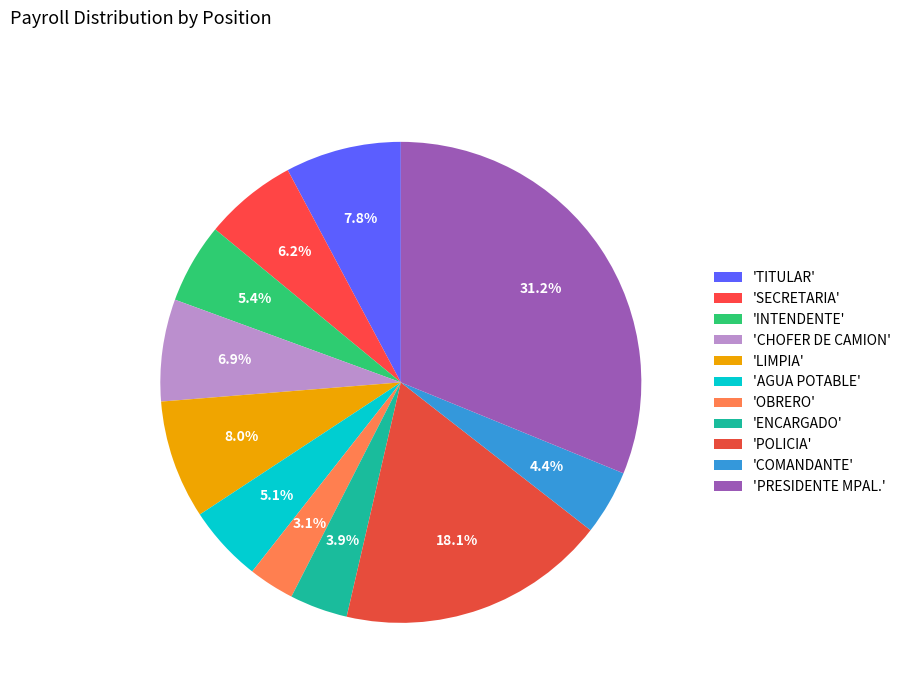

Rank the categories by value from highest to lowest.

PRESIDENTE MPAL., POLICIA, LIMPIA, TITULAR, CHOFER DE CAMION, SECRETARIA, INTENDENTE, AGUA POTABLE, COMANDANTE, ENCARGADO, OBRERO